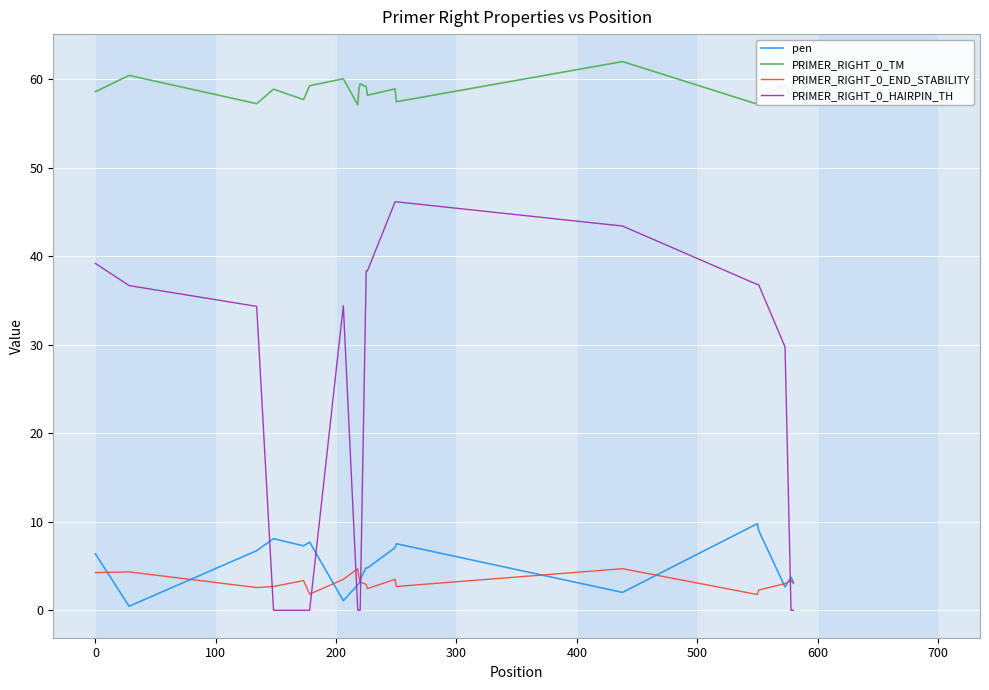

In pen, how many points are higher than both neighbors (excluding endpoints)?

6